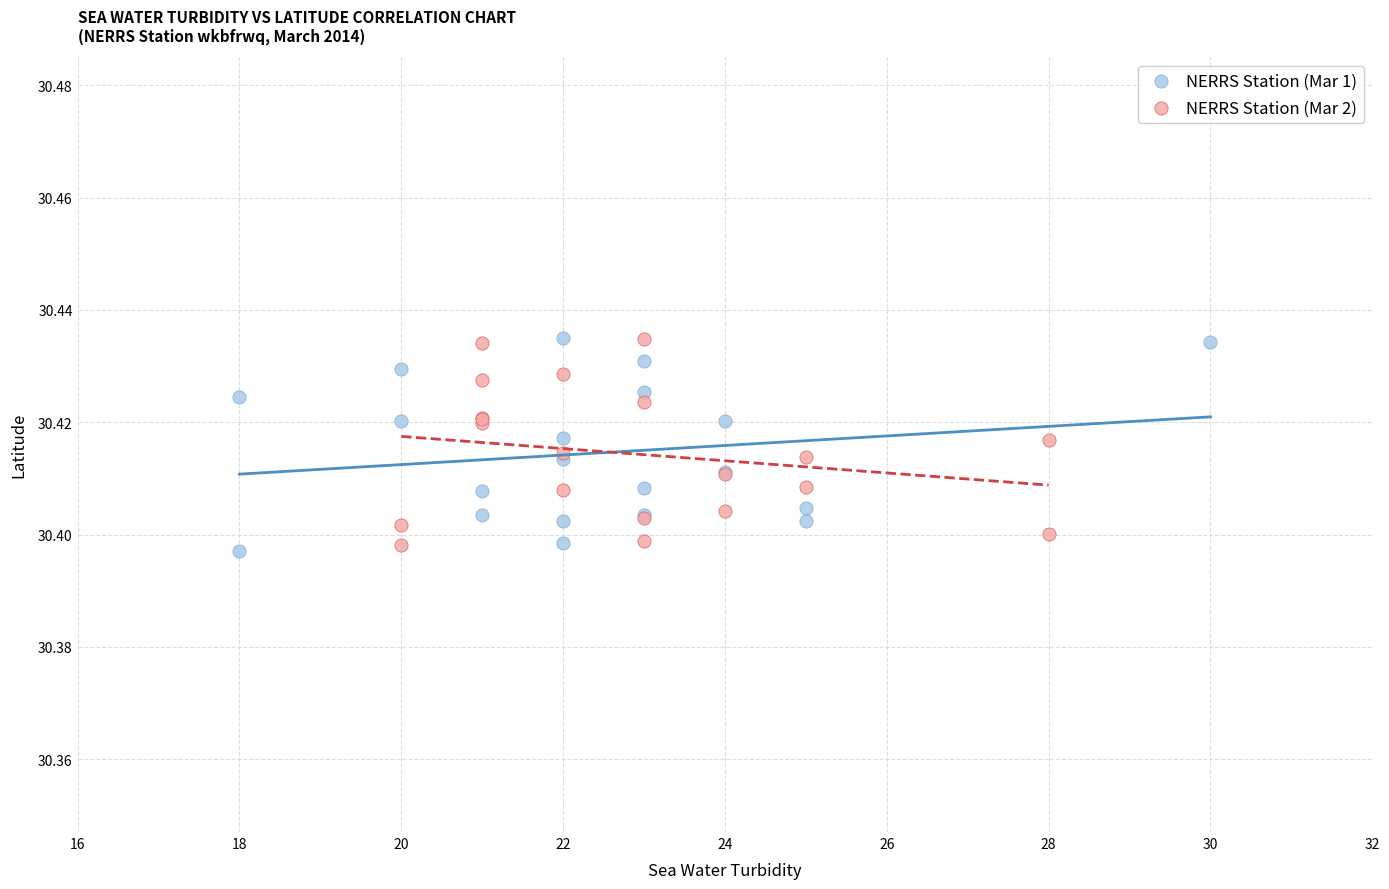

What are all the series names shown in the legend?

NERRS Station (Mar 1), NERRS Station (Mar 2)